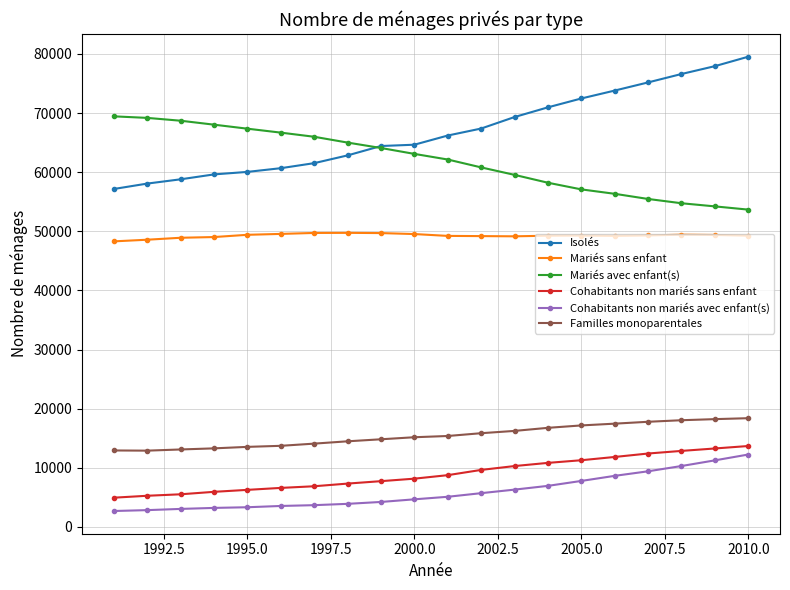

What are all the series names shown in the legend?

Isolés, Mariés sans enfant, Mariés avec enfant(s), Cohabitants non mariés sans enfant, Cohabitants non mariés avec enfant(s), Familles monoparentales